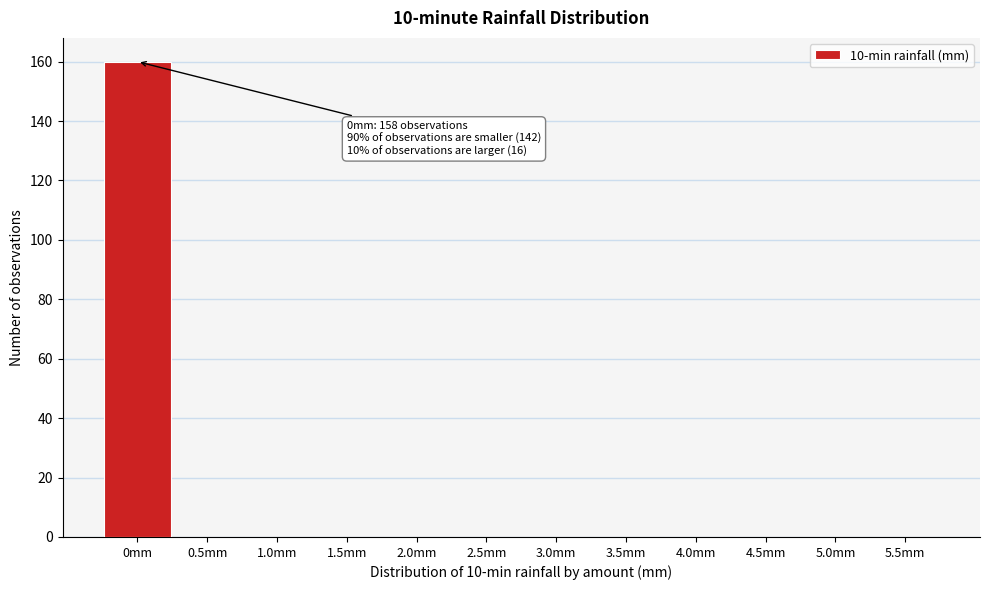

Reading left to right, list all the values displayed in this chart.

0mm=160	0.5mm=0	1.0mm=0	1.5mm=0	2.0mm=0	2.5mm=0	3.0mm=0	3.5mm=0	4.0mm=0	4.5mm=0	5.0mm=0	5.5mm=0